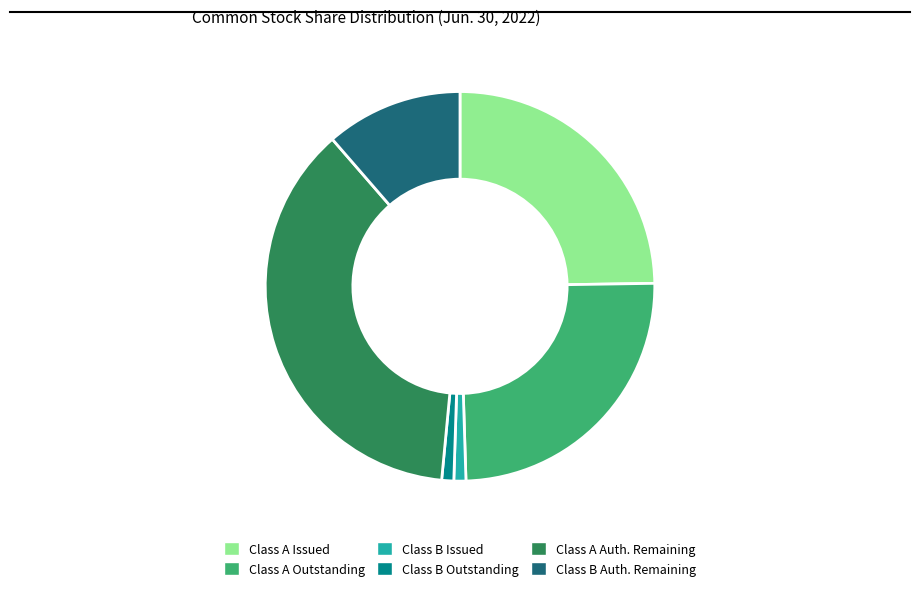

What is the largest slice in the pie chart?

Class A Auth. Remaining